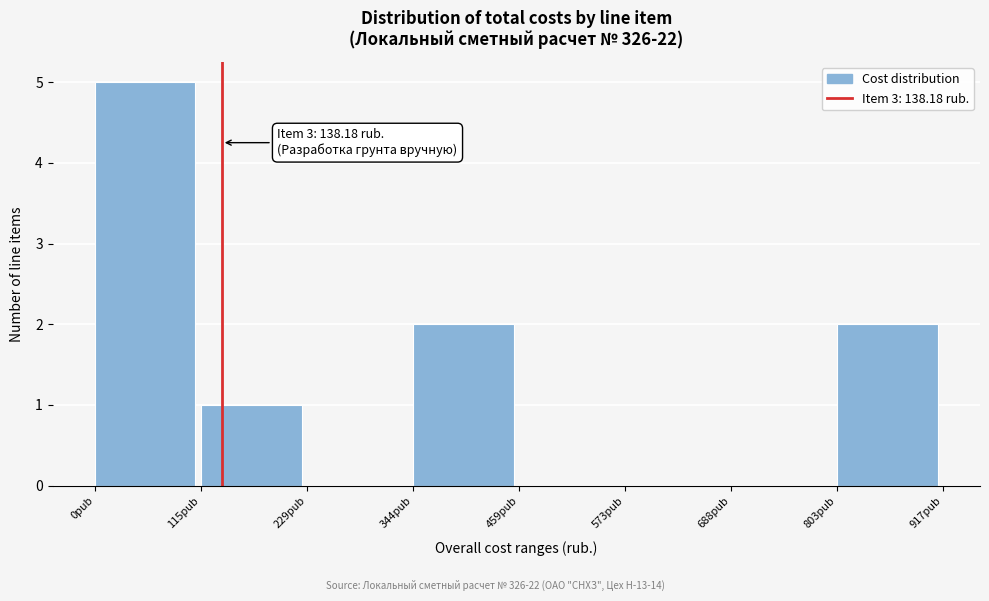

Which range on the x-axis has the tallest bar?

0 to 120